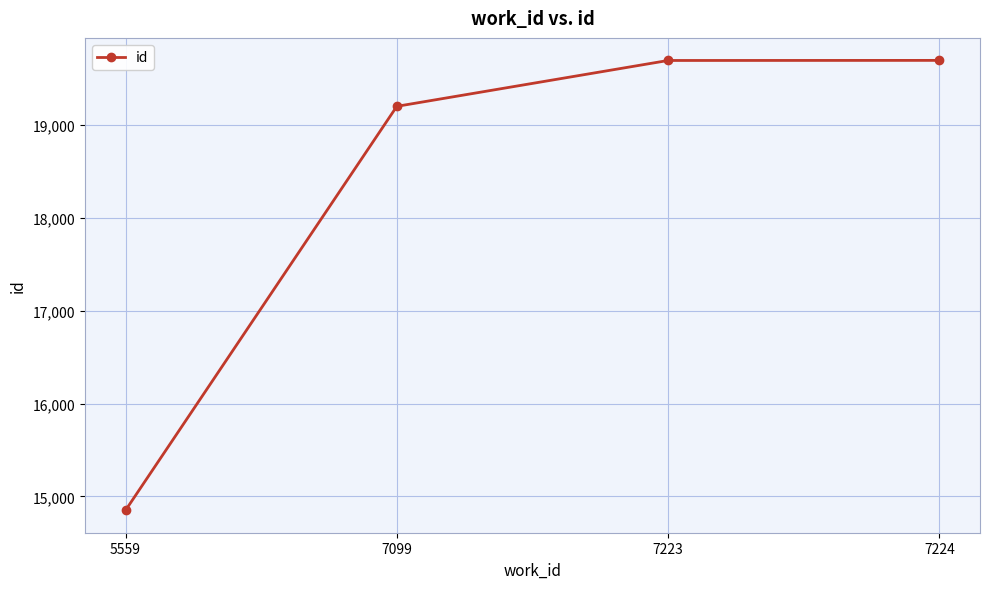

What is the value of the 4th point from the left?

19698